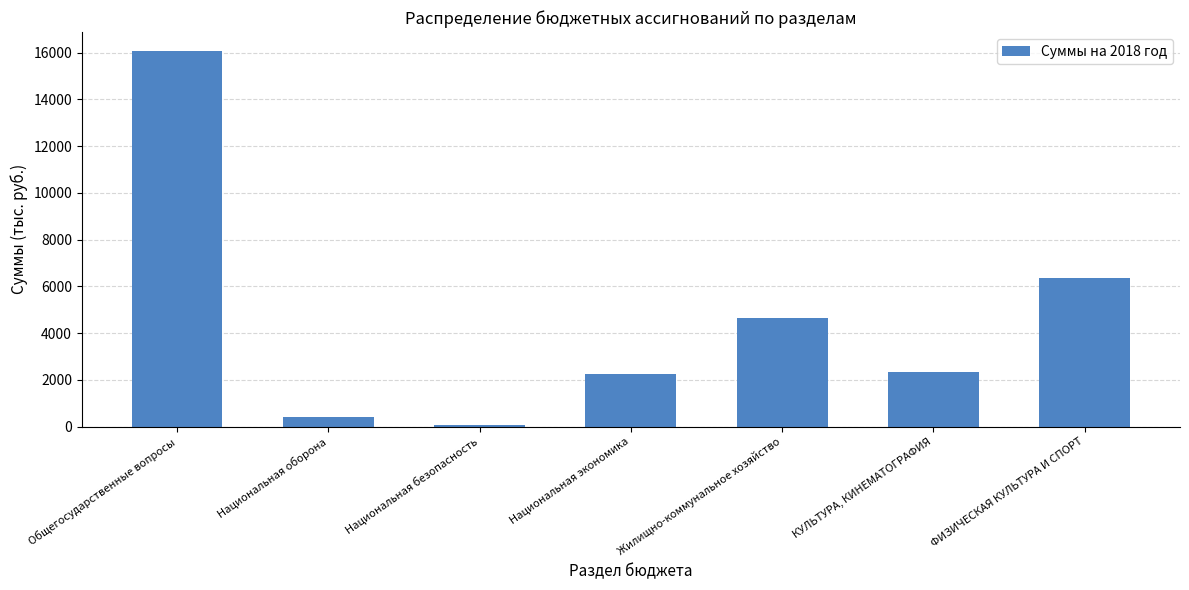

What is the change in value from Национальная оборона to Национальная экономика?

+1845.0